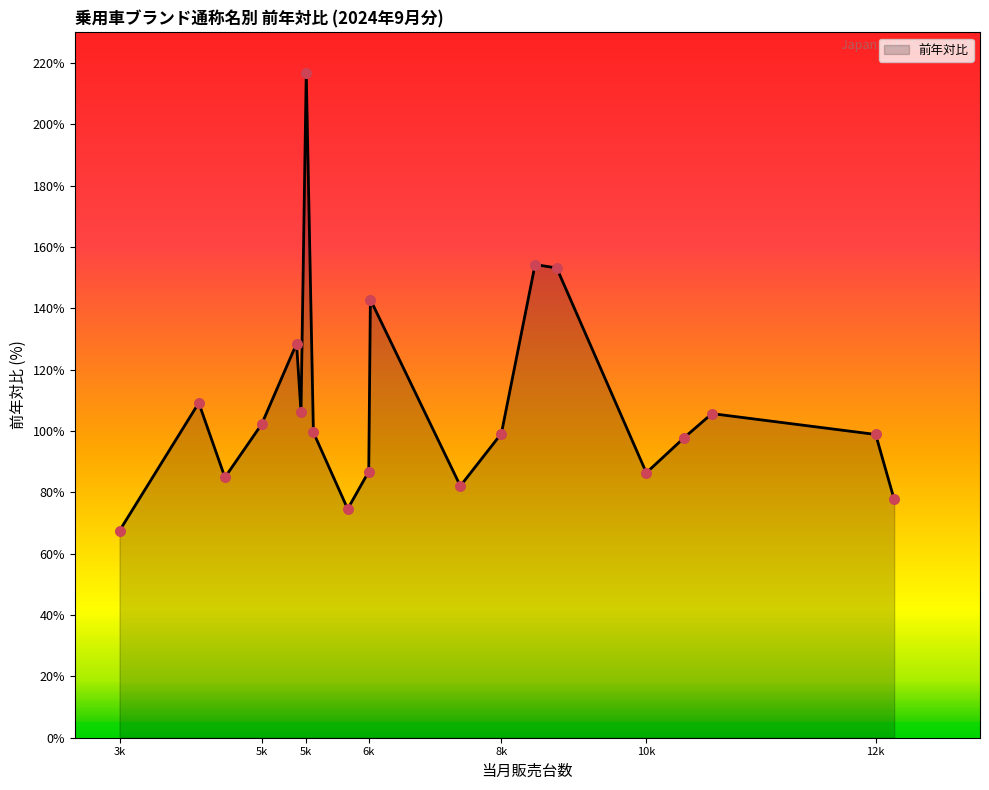

What is the difference between the maximum and minimum values?

149.4